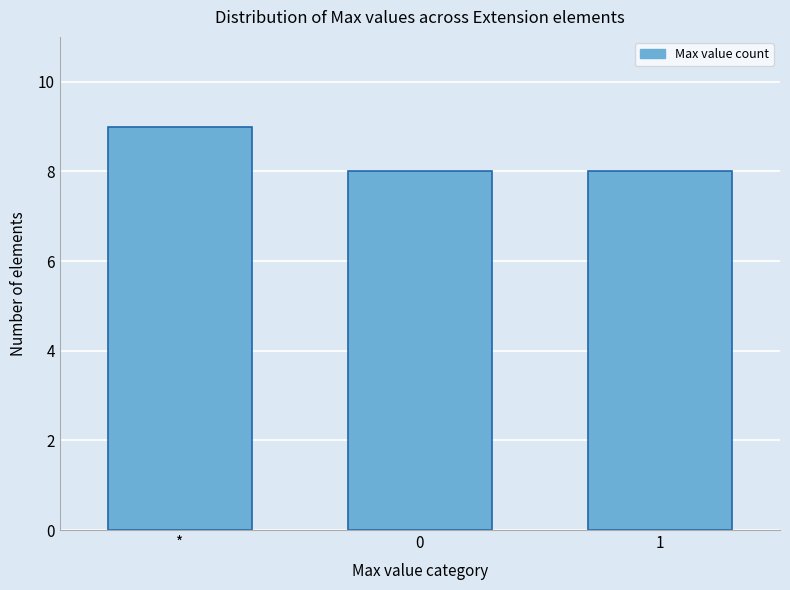

Reading left to right, list all the values displayed in this chart.

*=9	0=8	1=8